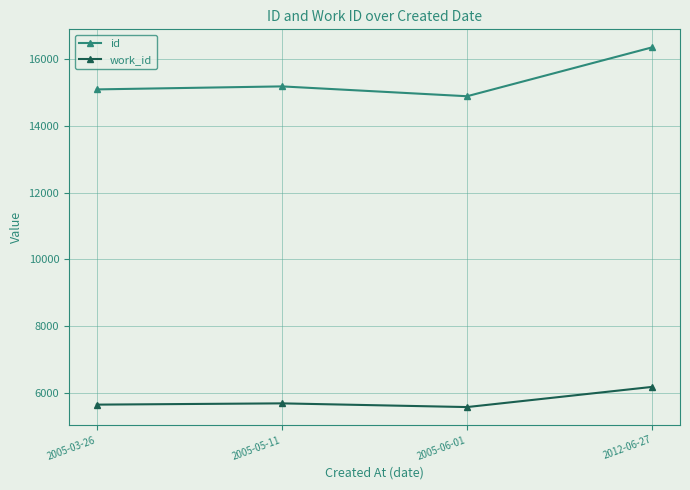

What is the average value of the work_id series?

5771